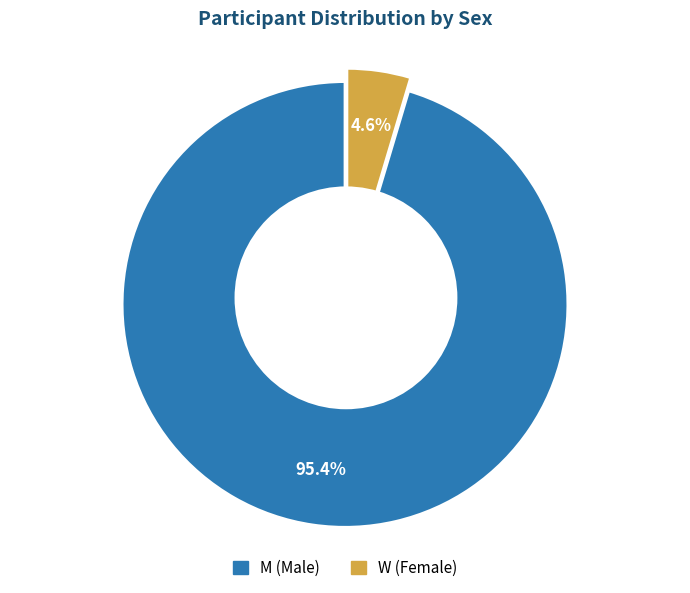

To the nearest percent, what is the average slice percentage?

50%